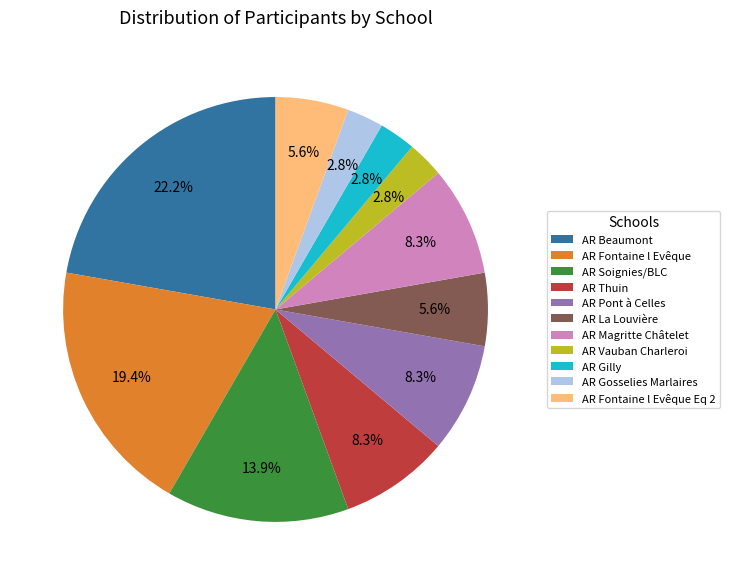

Combined, what portion of the pie is AR Gosselies Marlaires and AR Fontaine l Evêque?

22.2%